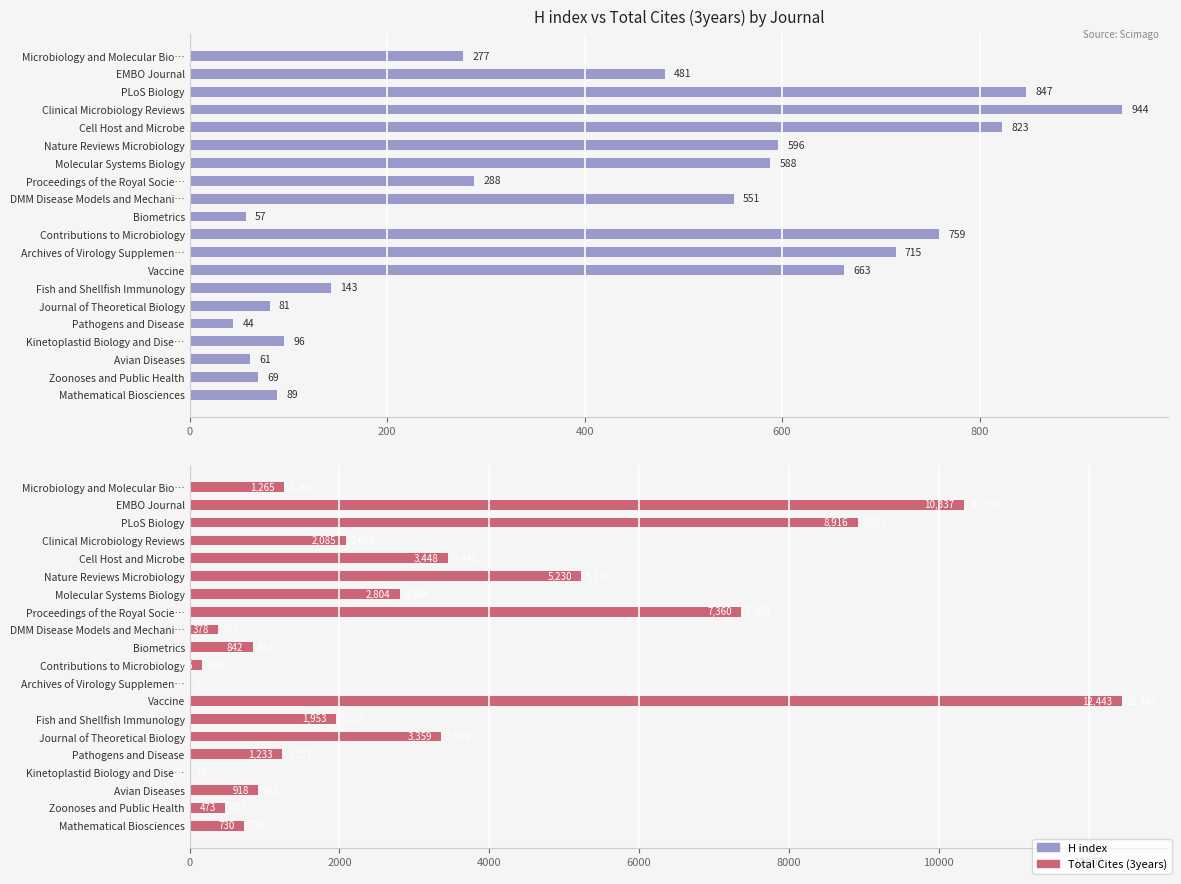

How many values in the Total Cites (3years) series are below 1953?

10